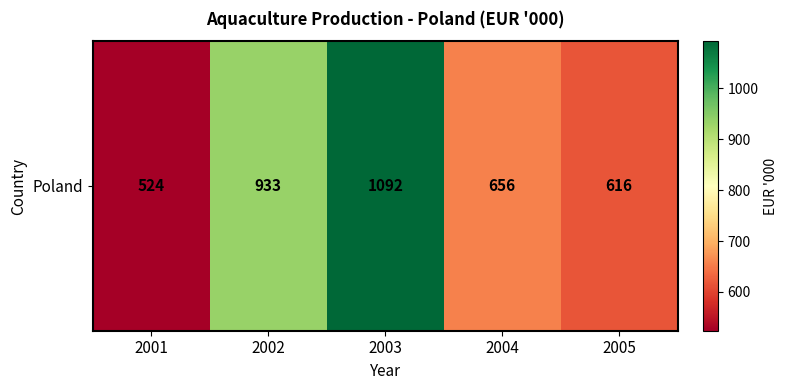

Is it true that the value at 2002 is 1506?

False